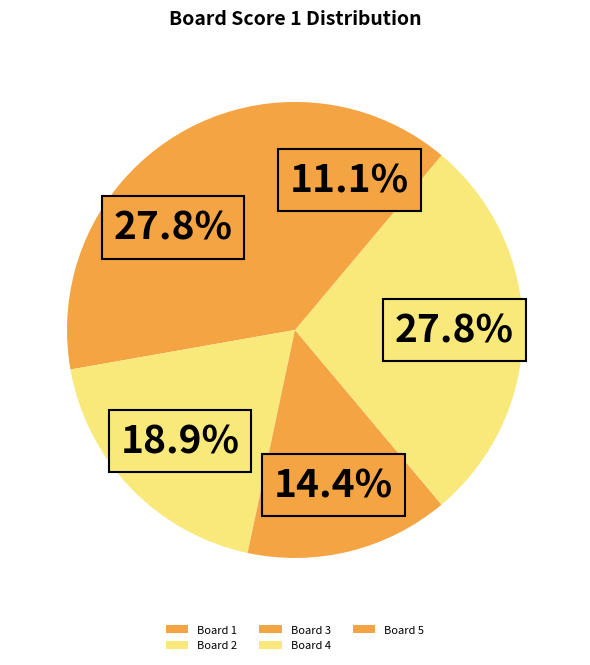

Count the number of slices in the pie.

5